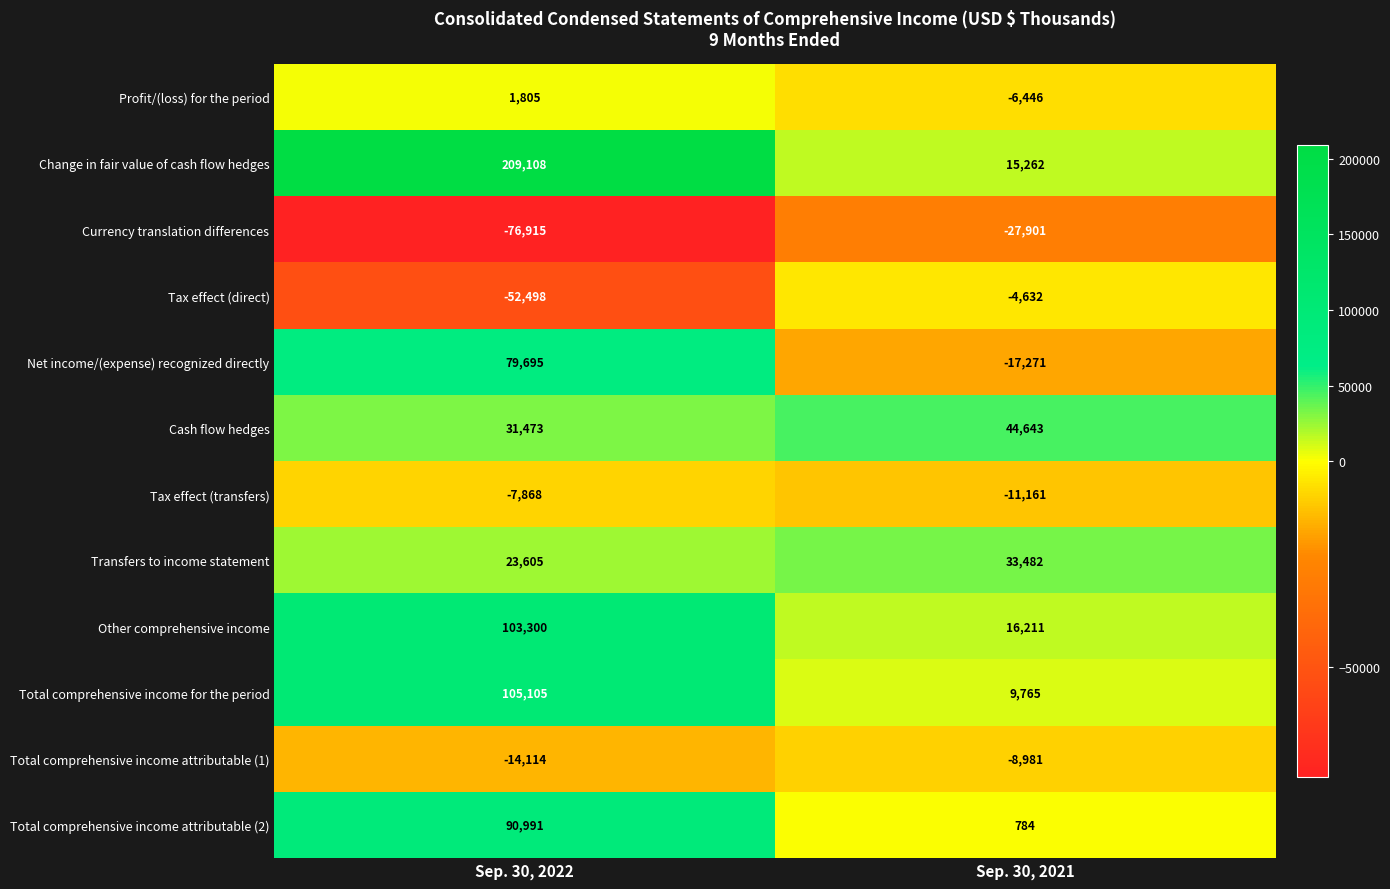

Count the number of categories in the chart.

2